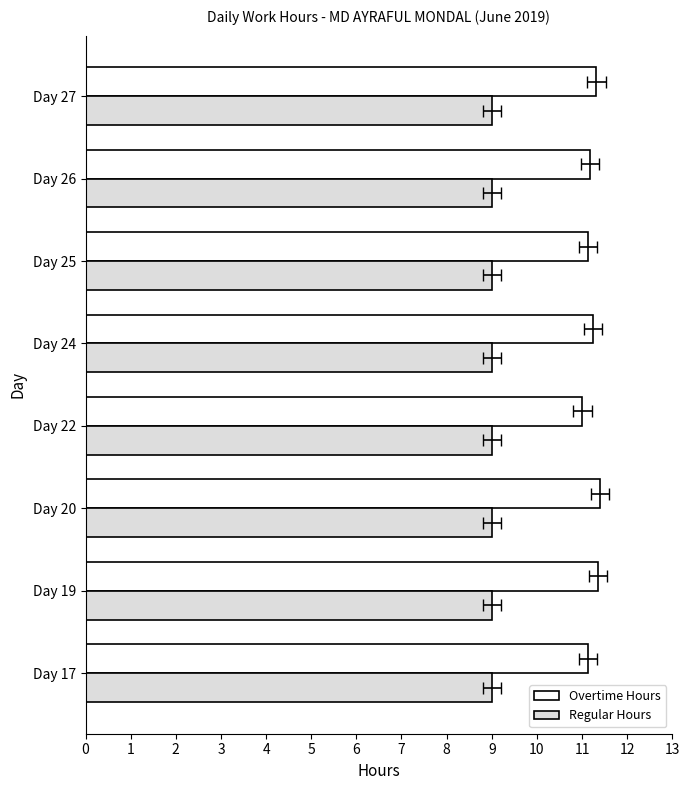

What is the maximum value shown in the chart?

11.4